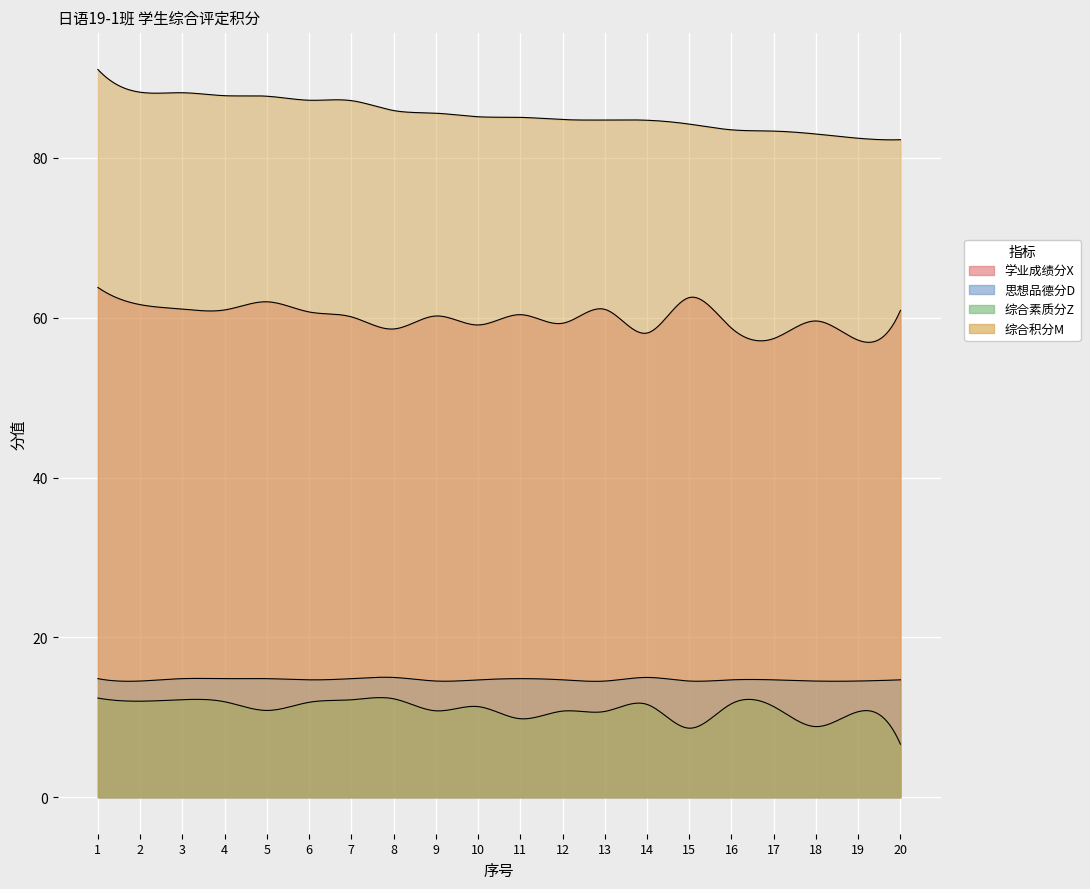

Is it true that 综合素质分Z equals 10.7 at 13?

True